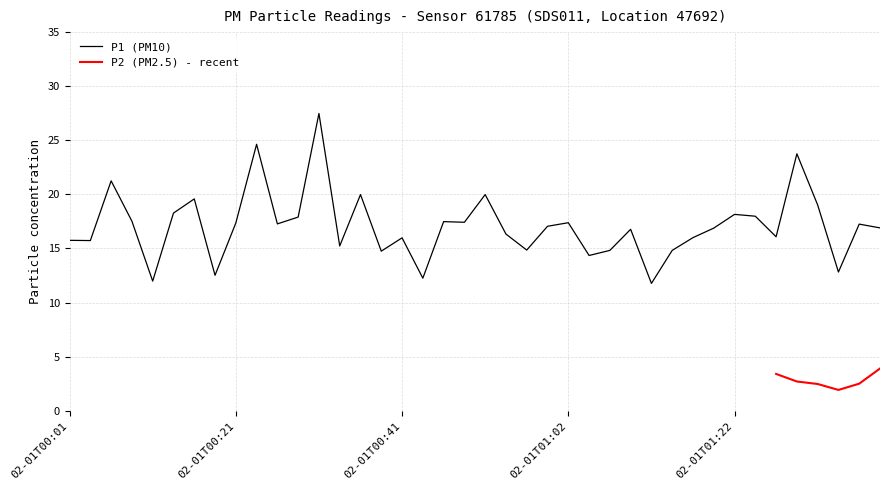

What is the maximum value for P1 (PM10)?

27.5